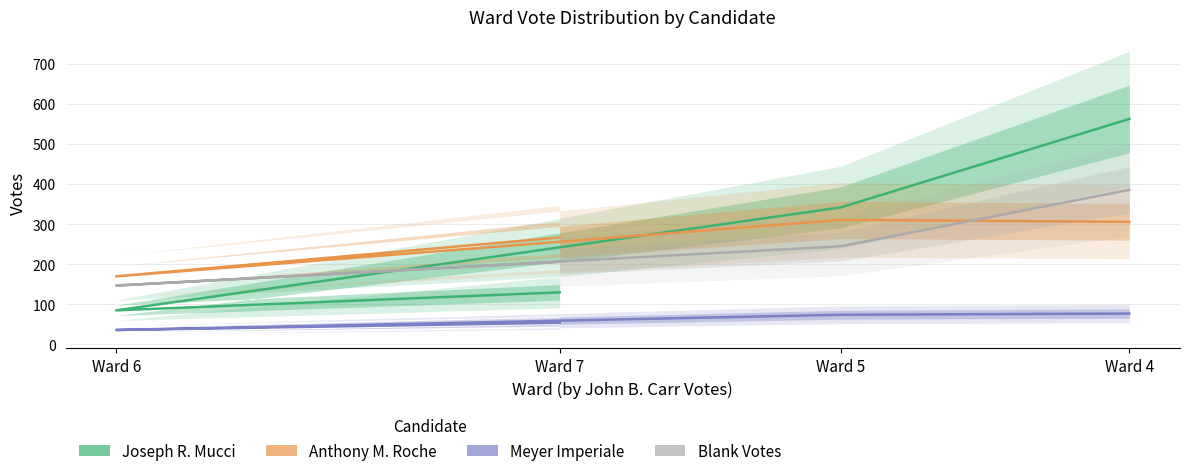

What is the minimum value shown in the chart?

36